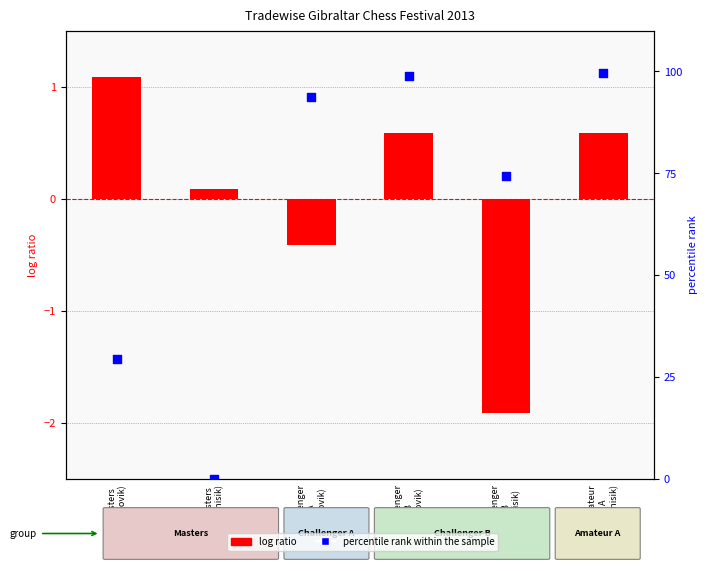

Which series reaches the minimum Y coordinate?

log ratio